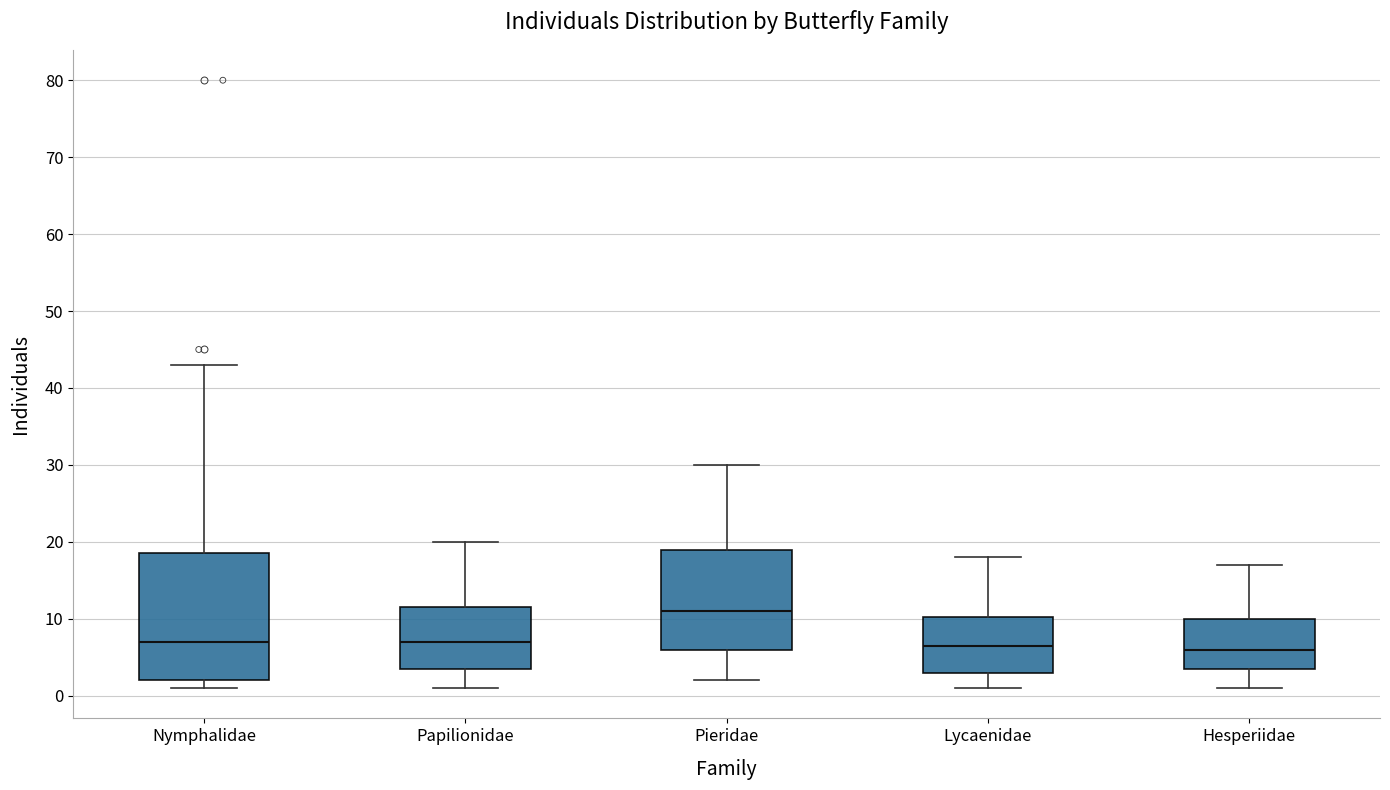

Where does the lower whisker of the box for Pieridae end on the y-axis? The values are not printed on the chart, so give them approximately, as read against the axis.

2